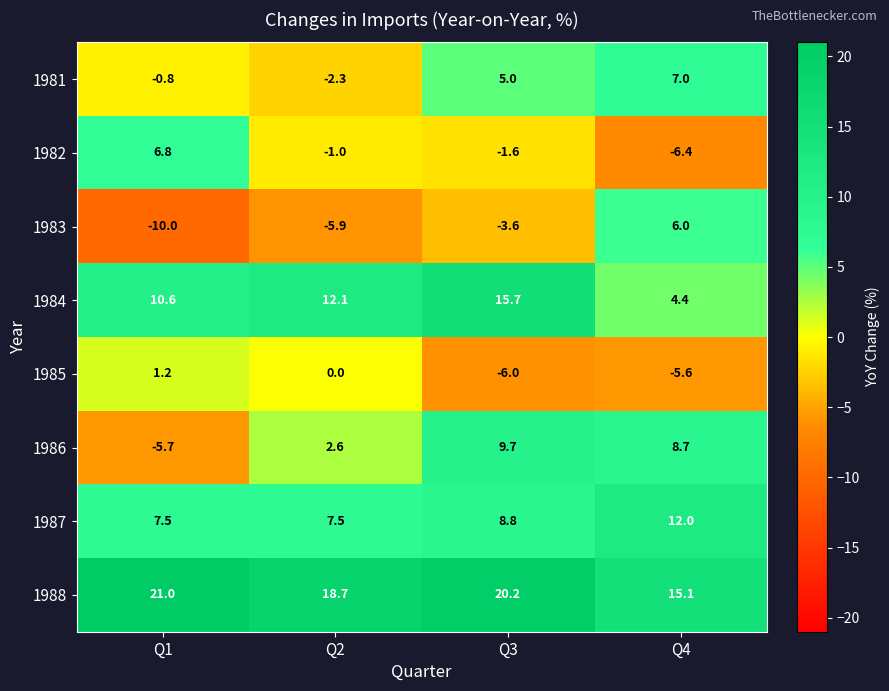

Where is 1981 nearest to the value 2?

Q1